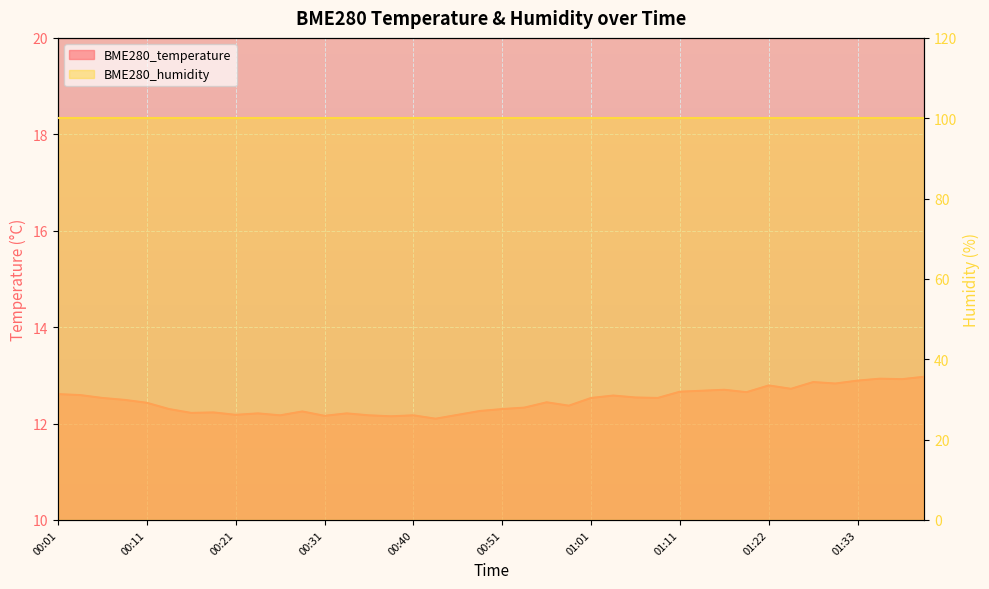

What is the difference between the values at 00:54 and 01:22?

0.5